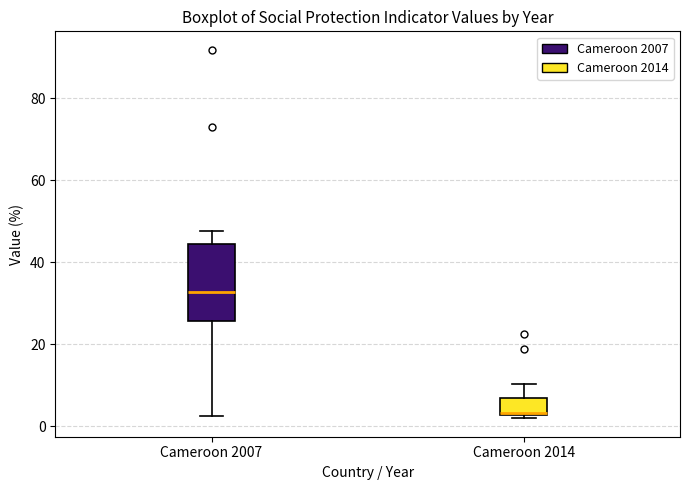

Comparing the boxes themselves (not the whiskers), which one is the tallest?

Cameroon 2007